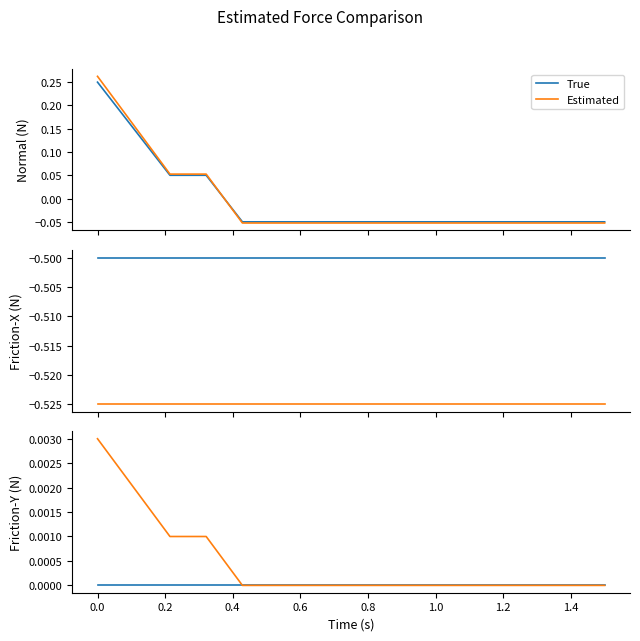

Is the value of Estimated at 0.2 greater than the value of True at 1.2?

Yes